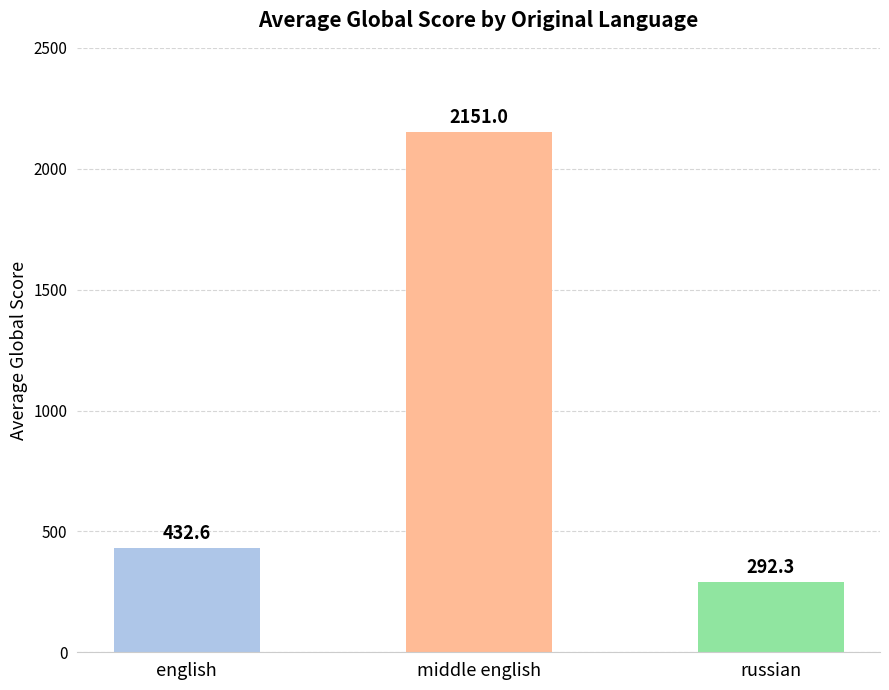

Between middle english and english, which is larger?

middle english